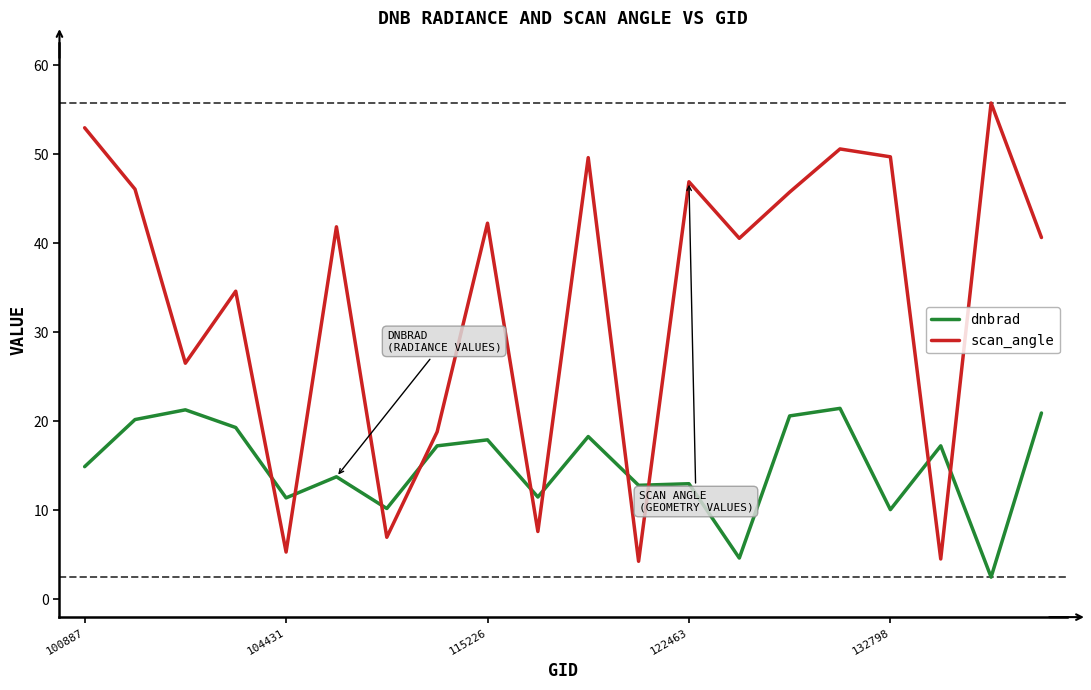

Which series has the largest total across all categories?

scan_angle